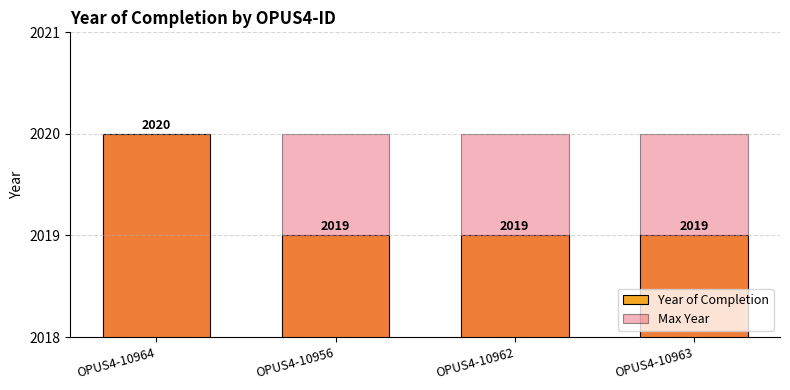

What is the label of the 3rd bar from the left?

OPUS4-10962